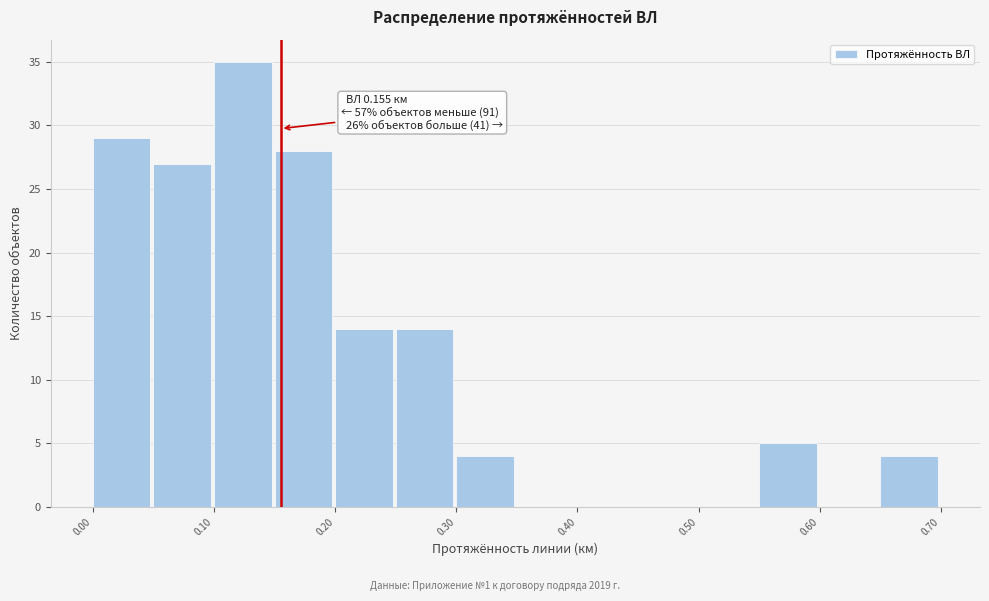

Which range on the x-axis has the tallest bar?

0.10 to 0.15